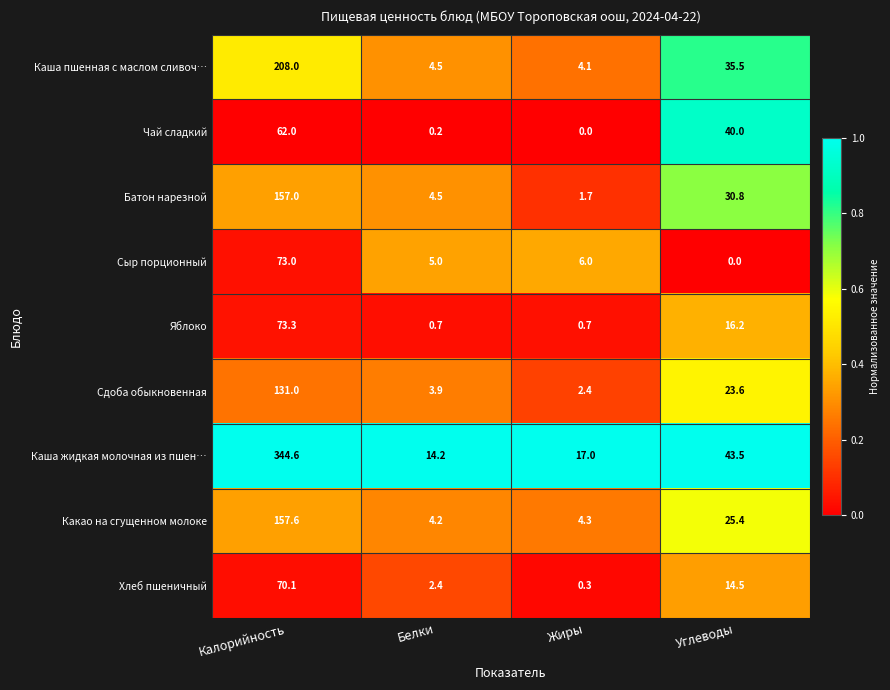

What is the spread (max minus min) of values at Жиры?

17.0